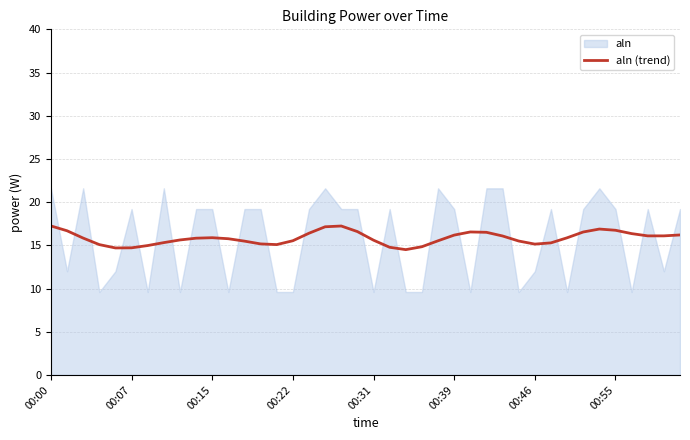

What is the maximum value for aln (trend)?

17.2